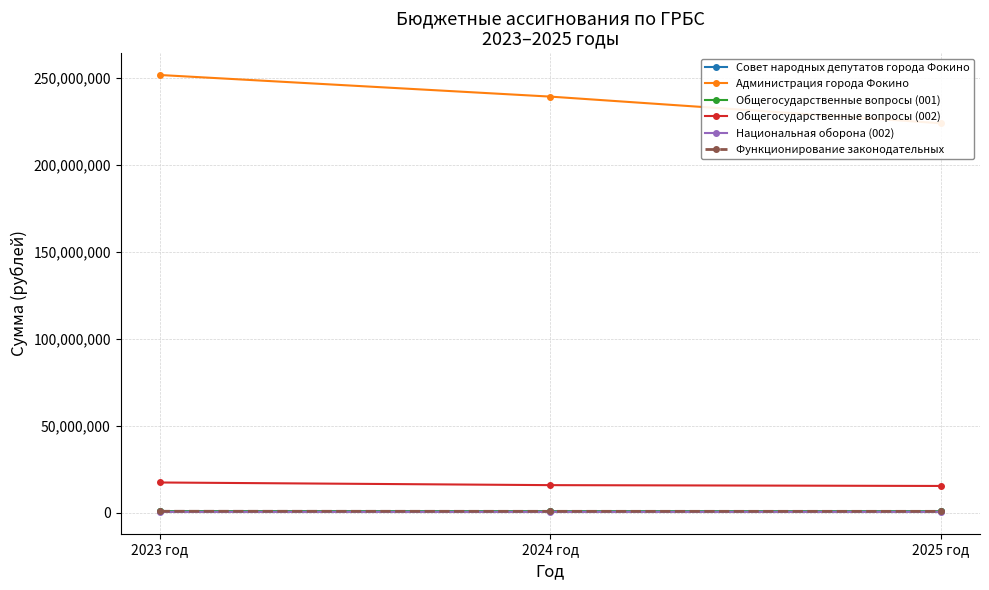

Count the Общегосударственные вопросы (002) values in the range 15363189 to 17360396.

3